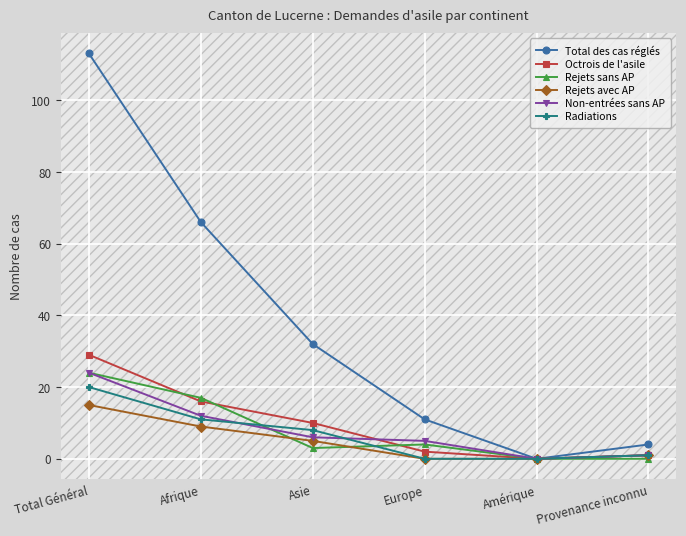

What is the average value of the Rejets avec AP series?

5